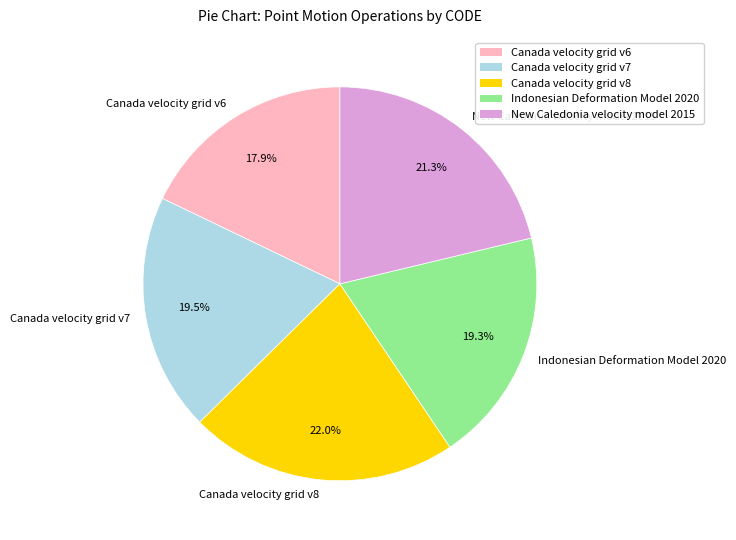

Between Canada velocity grid v6 and Canada velocity grid v8, which is larger?

Canada velocity grid v8